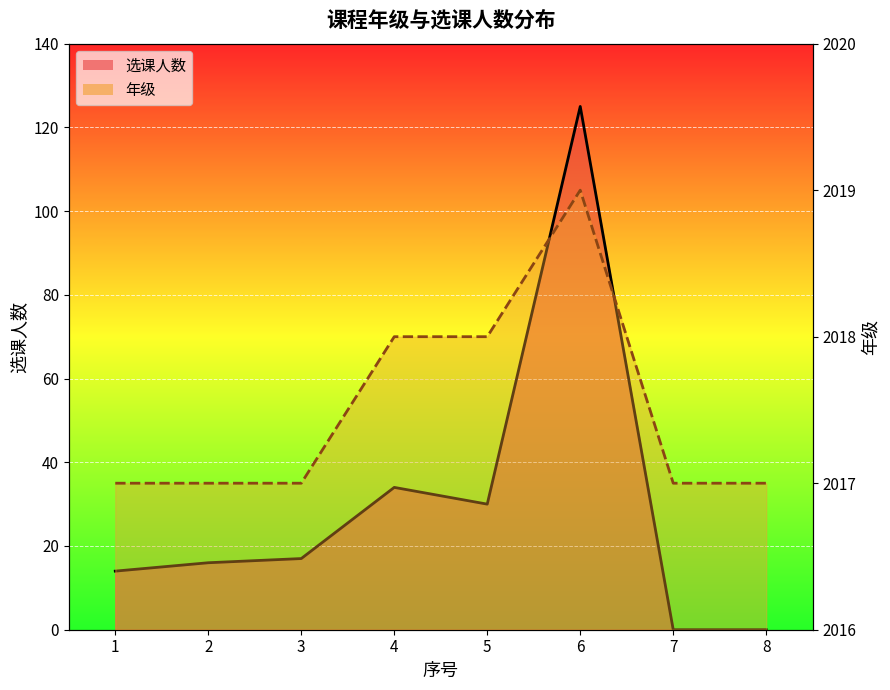

What is the difference between the second highest and minimum values in the 选课人数 series?

34